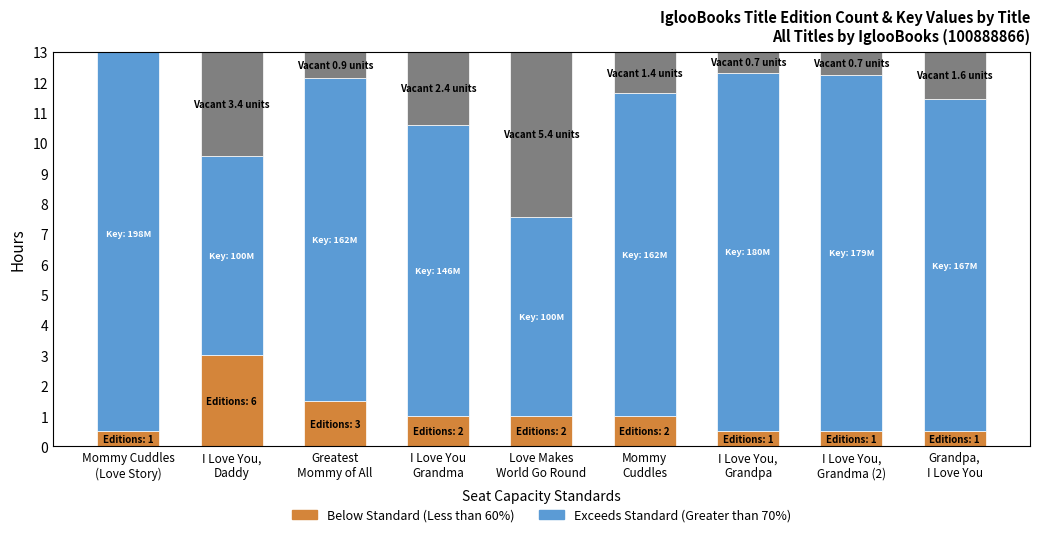

Is it true that Below Standard (Less than 60%) equals 0.8 at I Love You,
Grandma (2)?

False